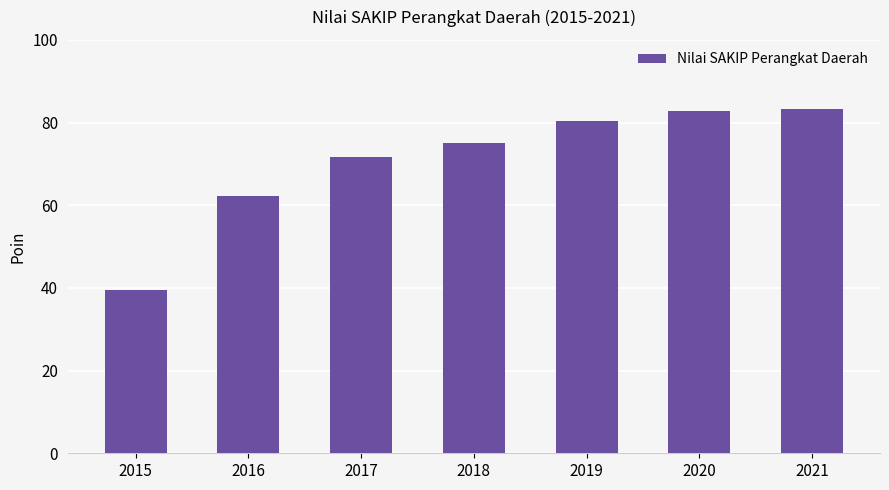

Does the chart contain any negative values?

No